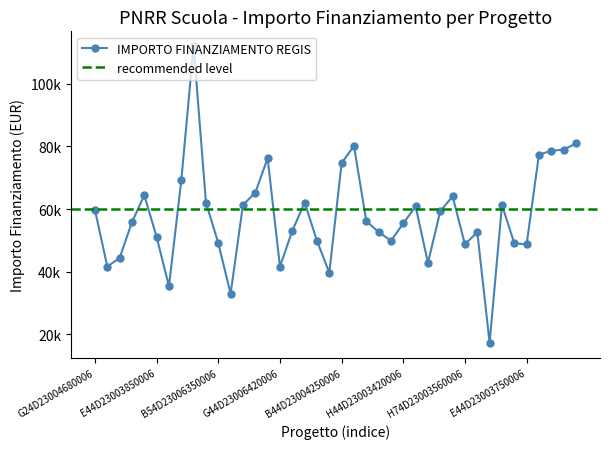

Between G64D23008210006 and I44D23003850006, which is larger?

G64D23008210006